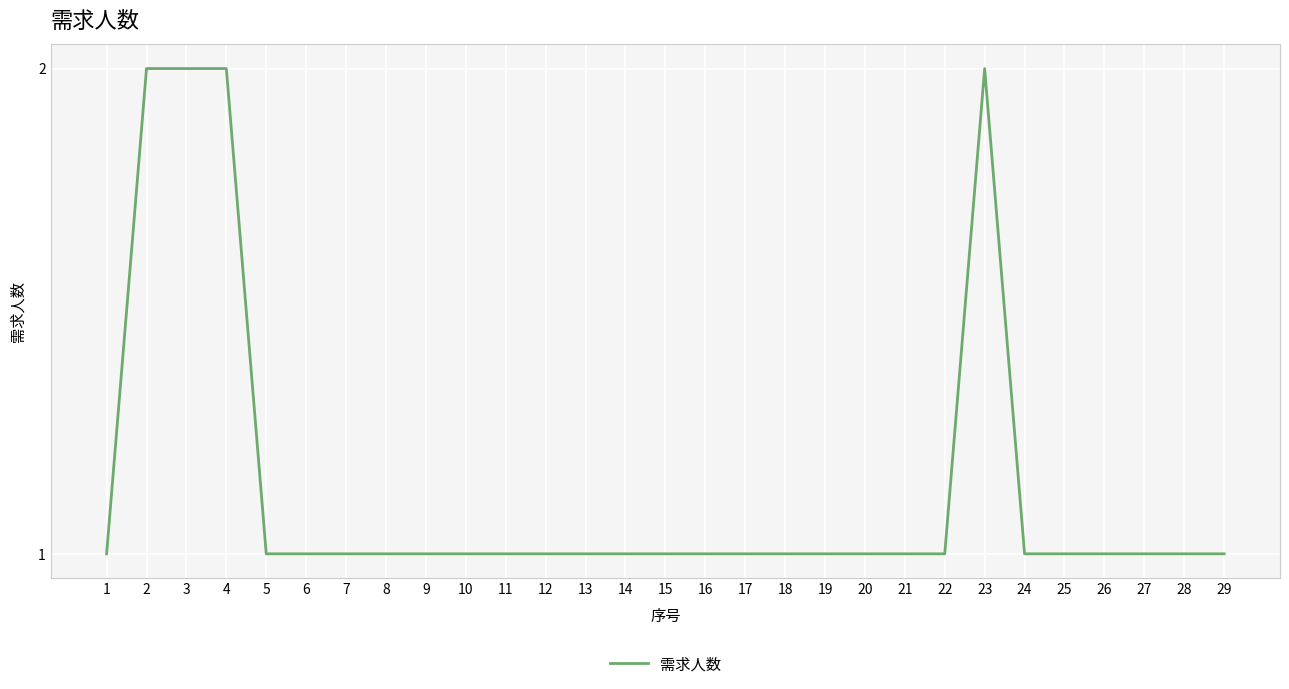

Reading right to left, extract all data points from this chart.

29=1	28=1	27=1	26=1	25=1	24=1	23=2	22=1	21=1	20=1	19=1	18=1	17=1	16=1	15=1	14=1	13=1	12=1	11=1	10=1	9=1	8=1	7=1	6=1	5=1	4=2	3=2	2=2	1=1